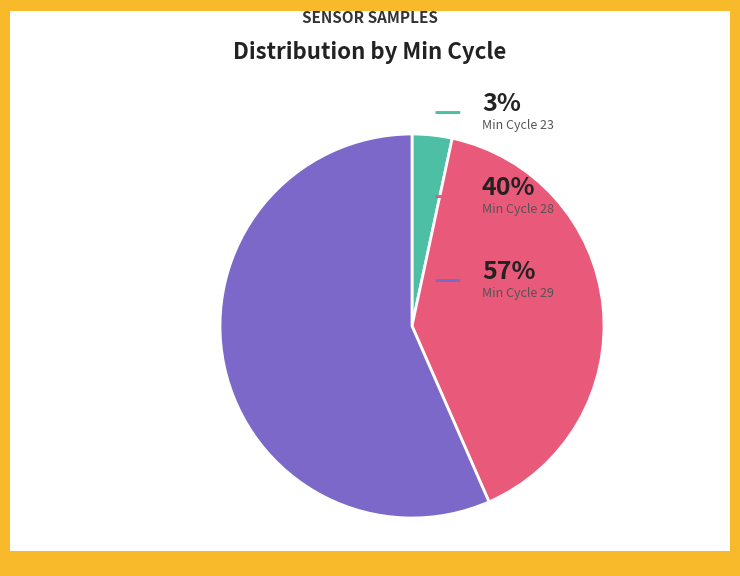

Is there a majority slice in this chart?

Yes